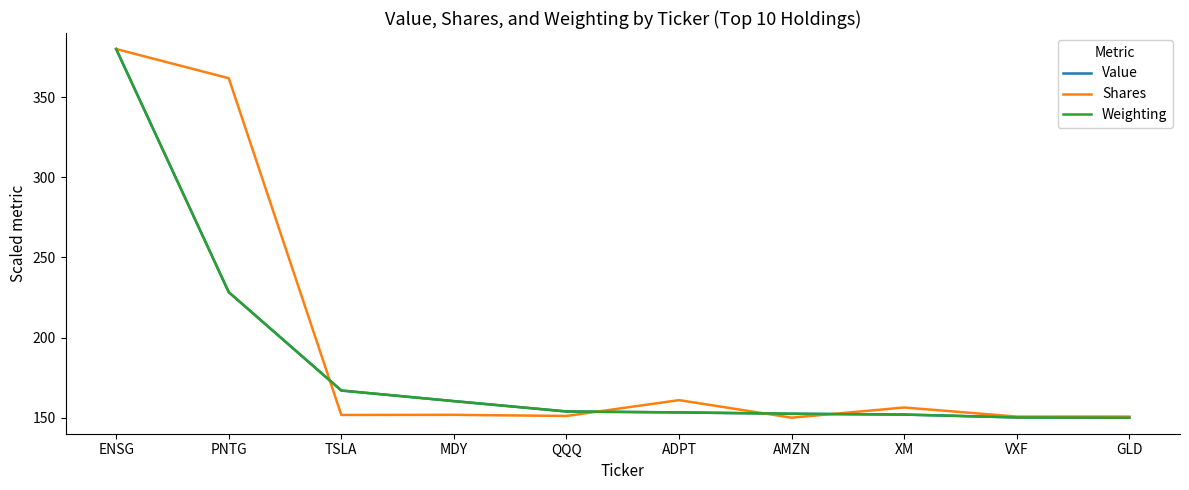

Where is Weighting nearest to the value 265?

PNTG